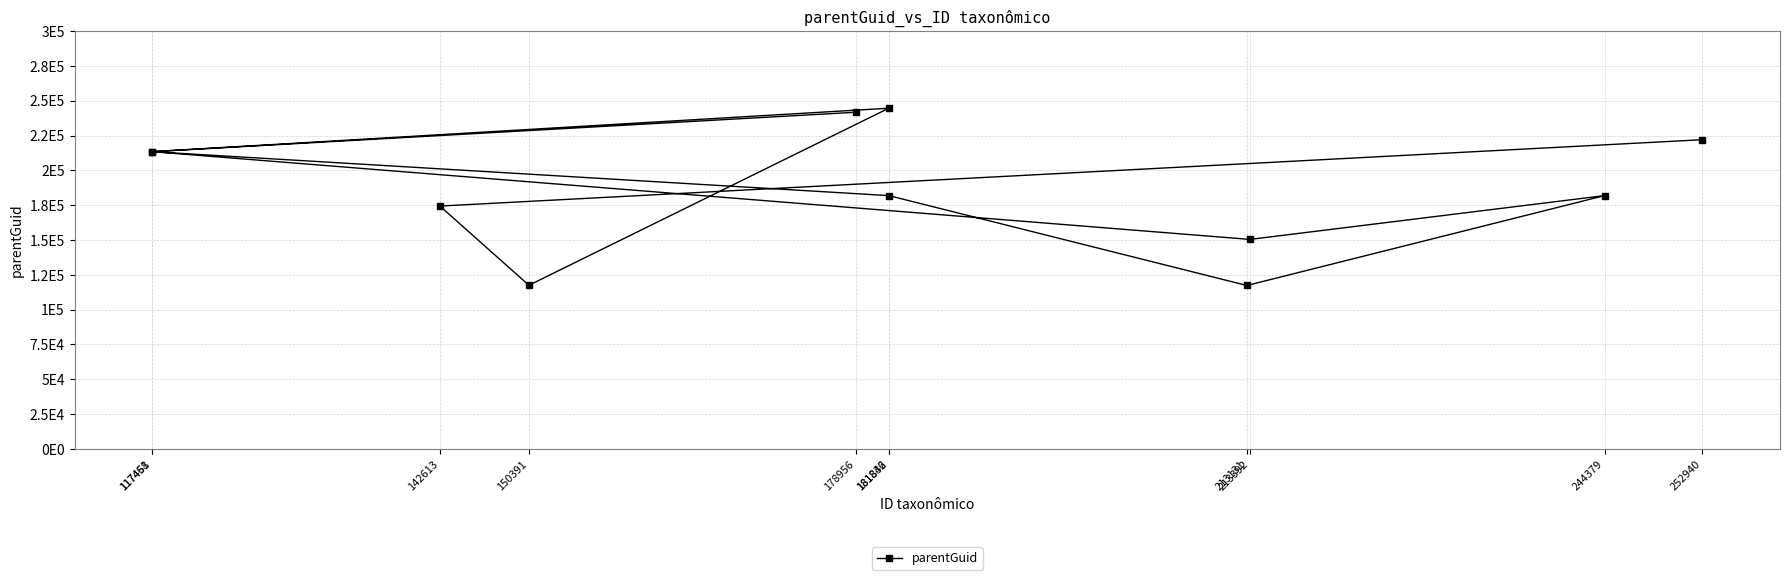

What is the difference between the maximum and second lowest values?

127132